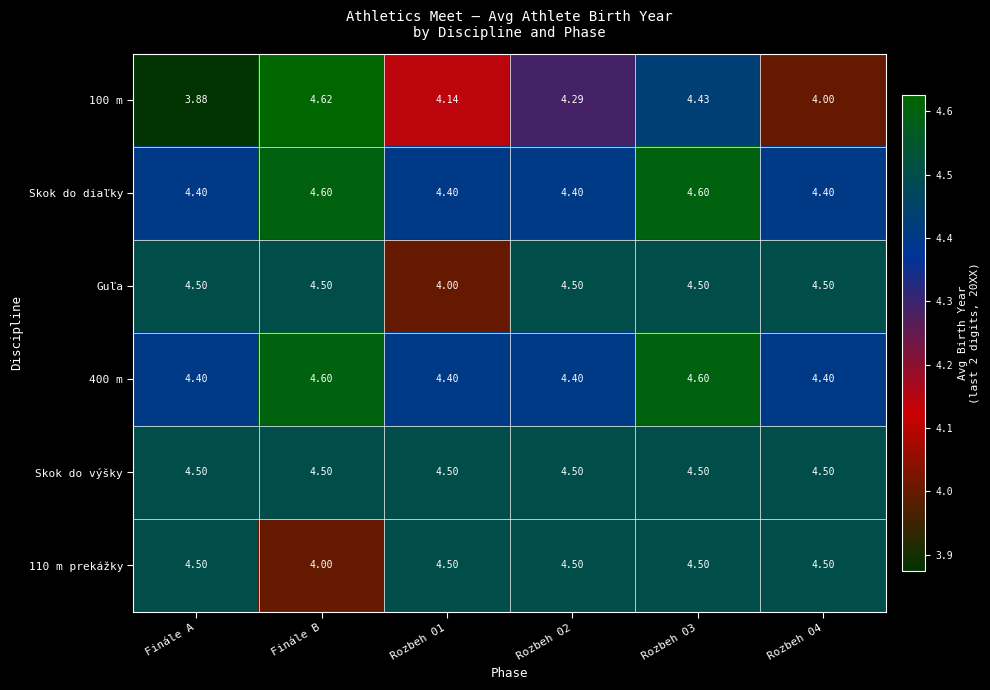

Which category has the highest value across all series?

Finále B